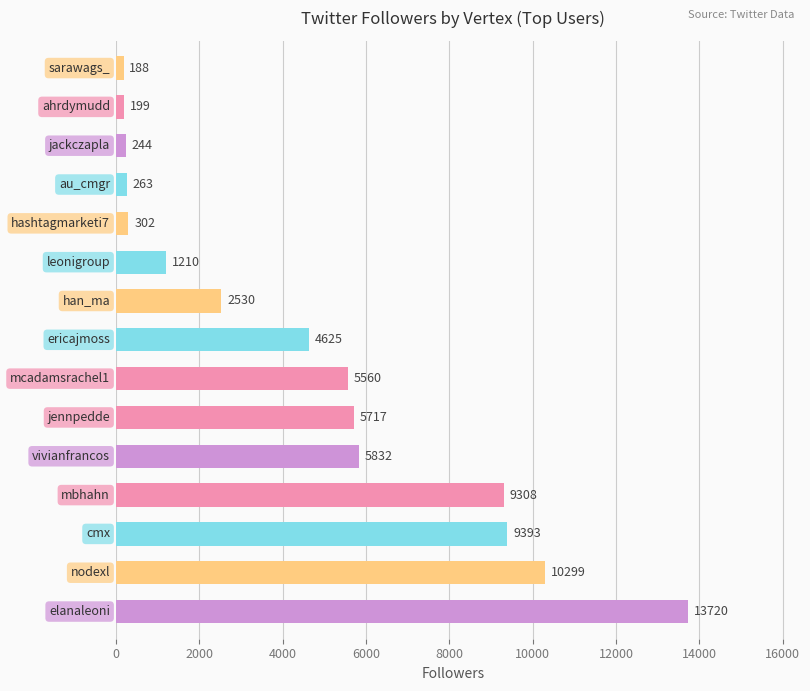

Reading top to bottom, list all the values displayed in this chart.

188	199	244	263	302	1210	2530	4625	5560	5717	5832	9308	9393	10299	13720